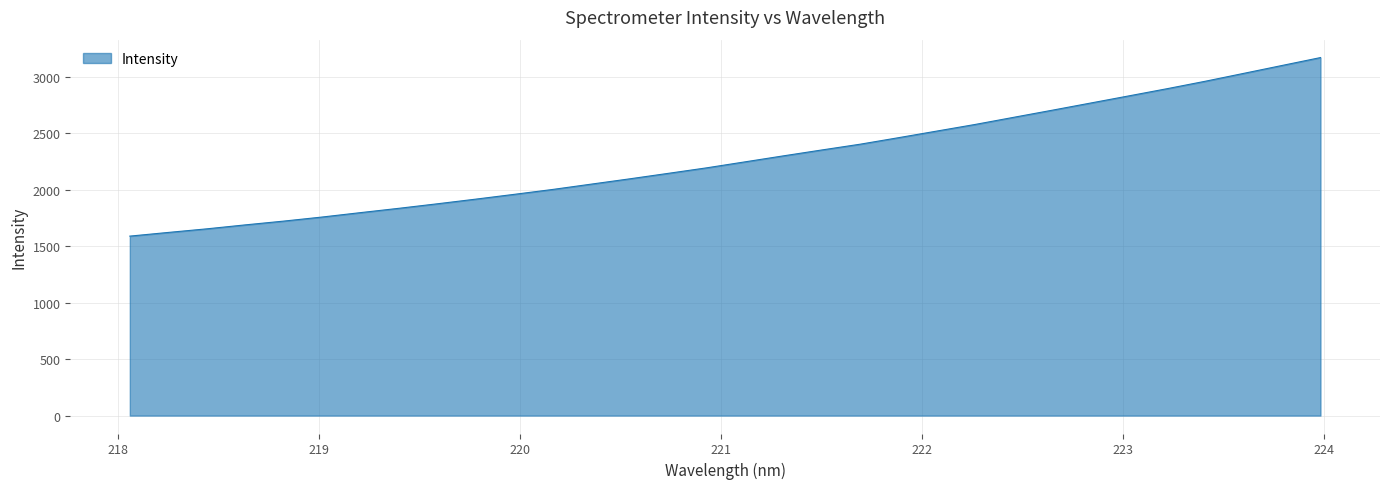

What is the difference between the maximum and minimum values?

1580.9